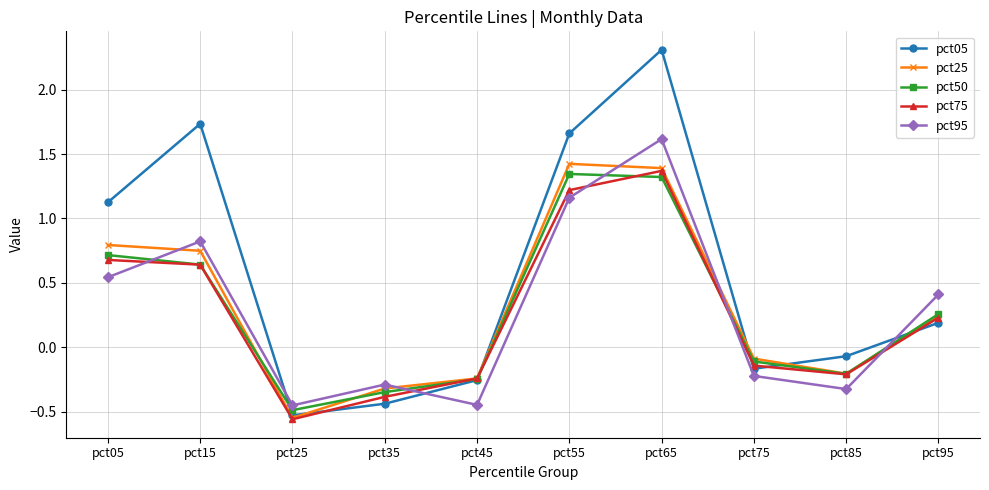

Where is the first local minimum for pct25?

pct25